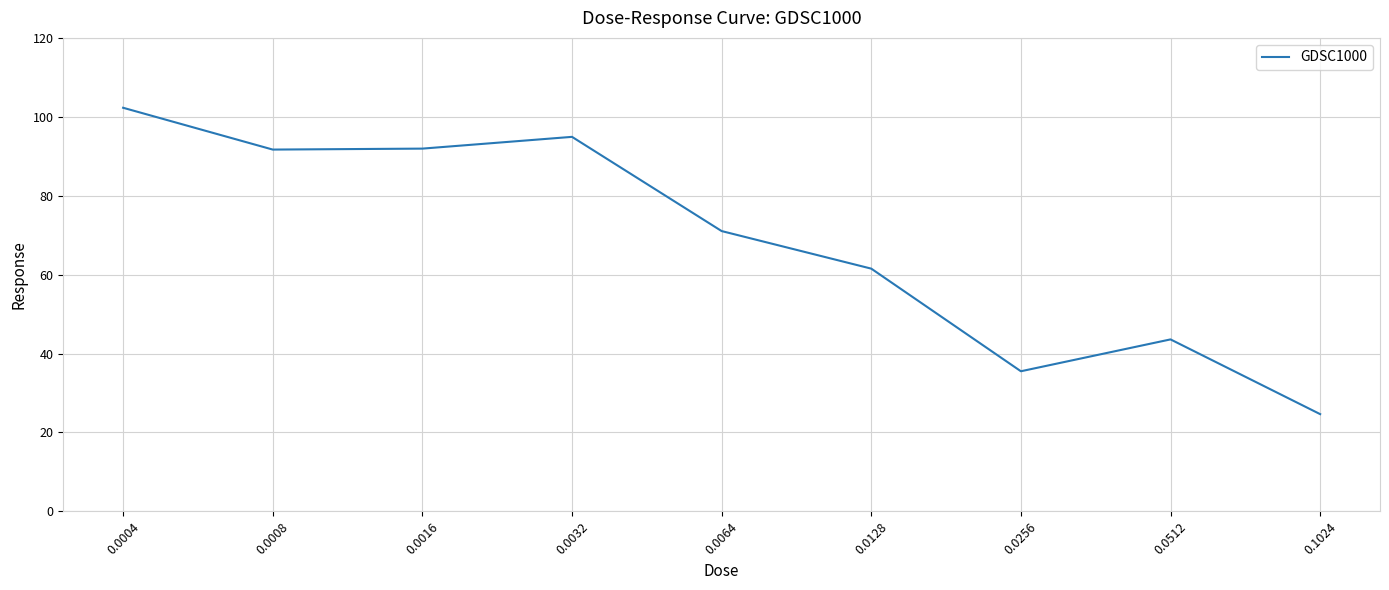

What is the sum of all values?

617.2